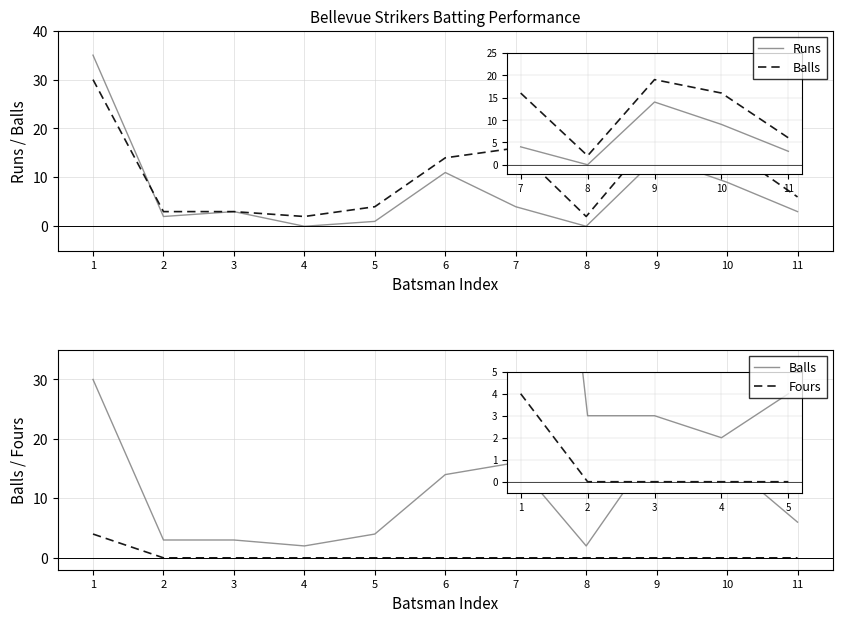

True or false: Balls and Fours cross at least once.

False